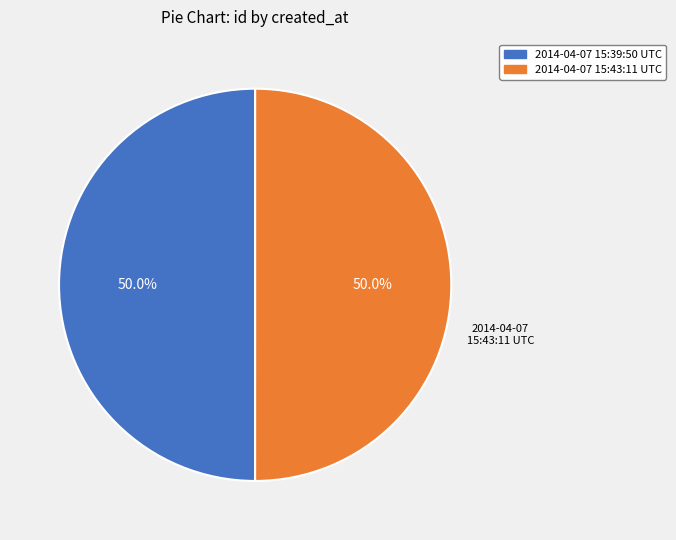

What is the ratio of the value at 2014-04-07 15:39:50 UTC to the value at 2014-04-07 15:43:11 UTC?

1.0